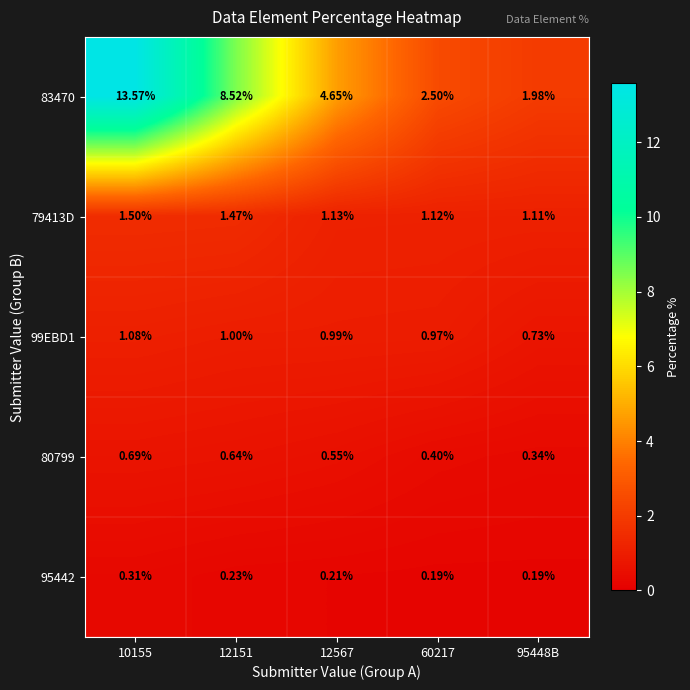

What is the difference between the highest and lowest values at 12151?

8.3